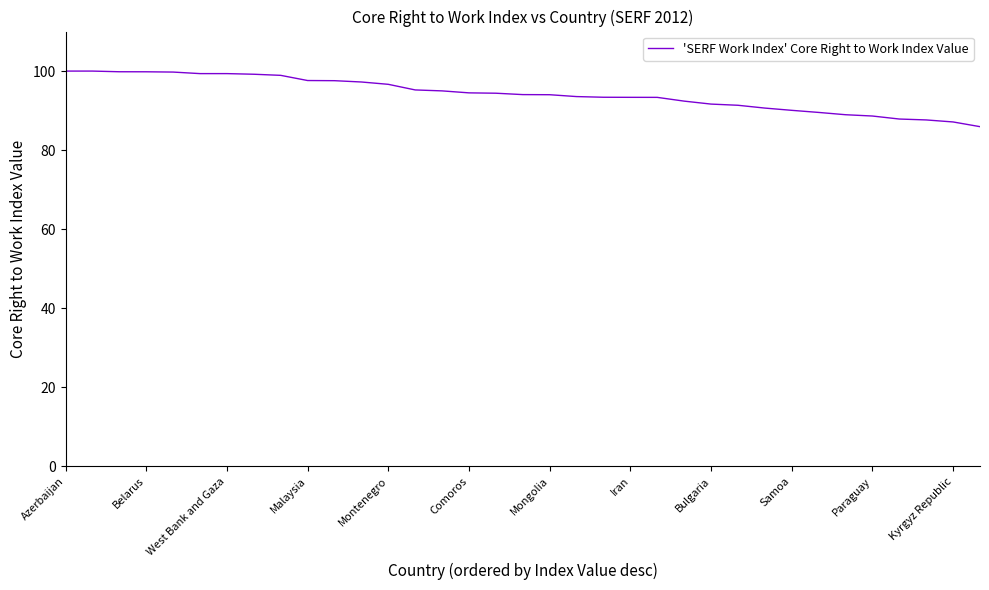

What is the smallest value displayed?

85.9